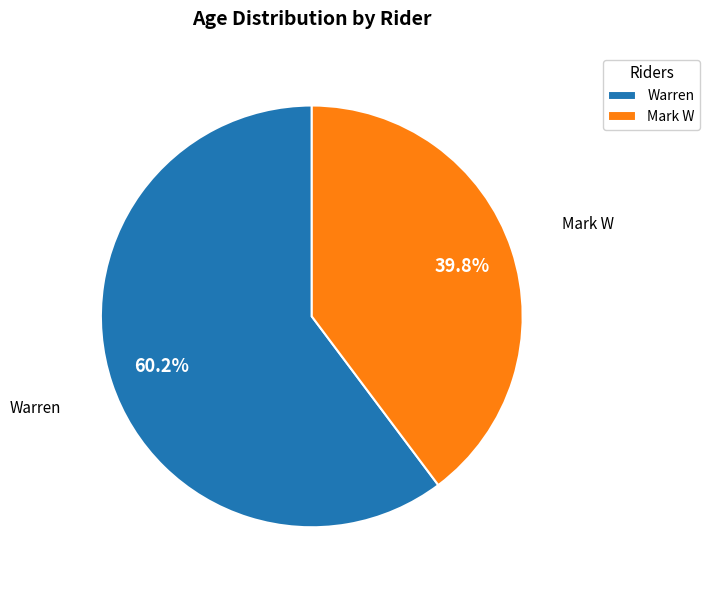

Does Mark W account for over 50% of the chart?

No